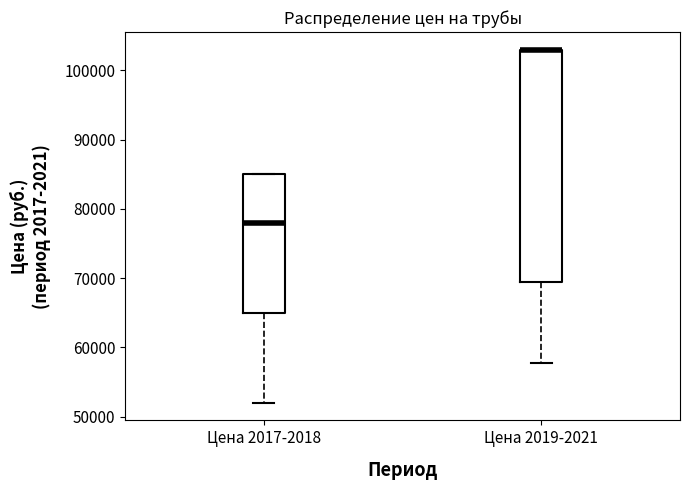

Where does the median line of the box for Цена 2017-2018 sit on the y-axis? The values are not printed on the chart, so give them approximately, as read against the axis.

78000